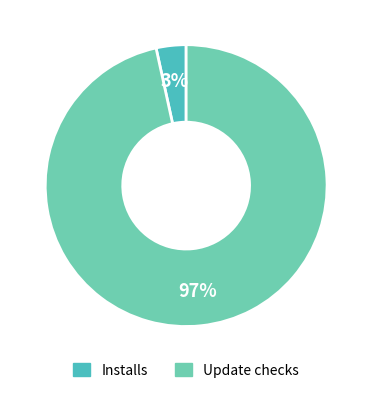

Is there any slice that represents more than half of the pie?

Yes